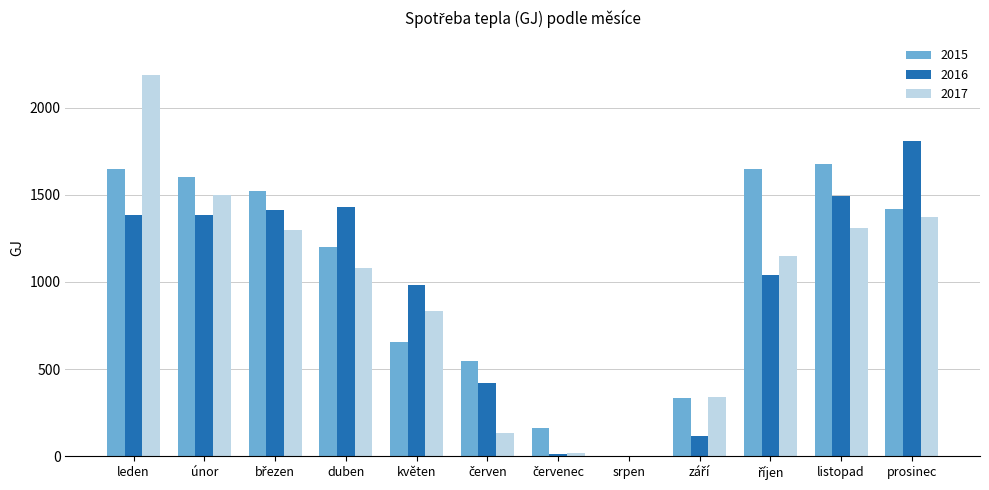

At which label is 2016 closest to 905?

květen